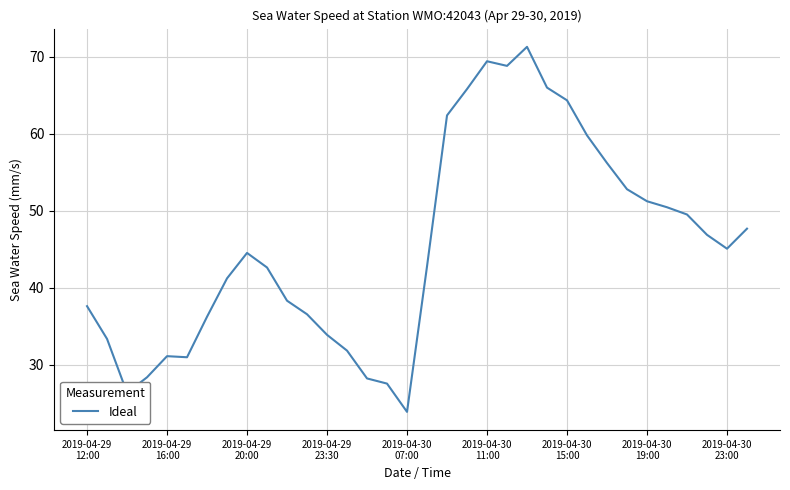

What is the greatest value displayed?

71.3